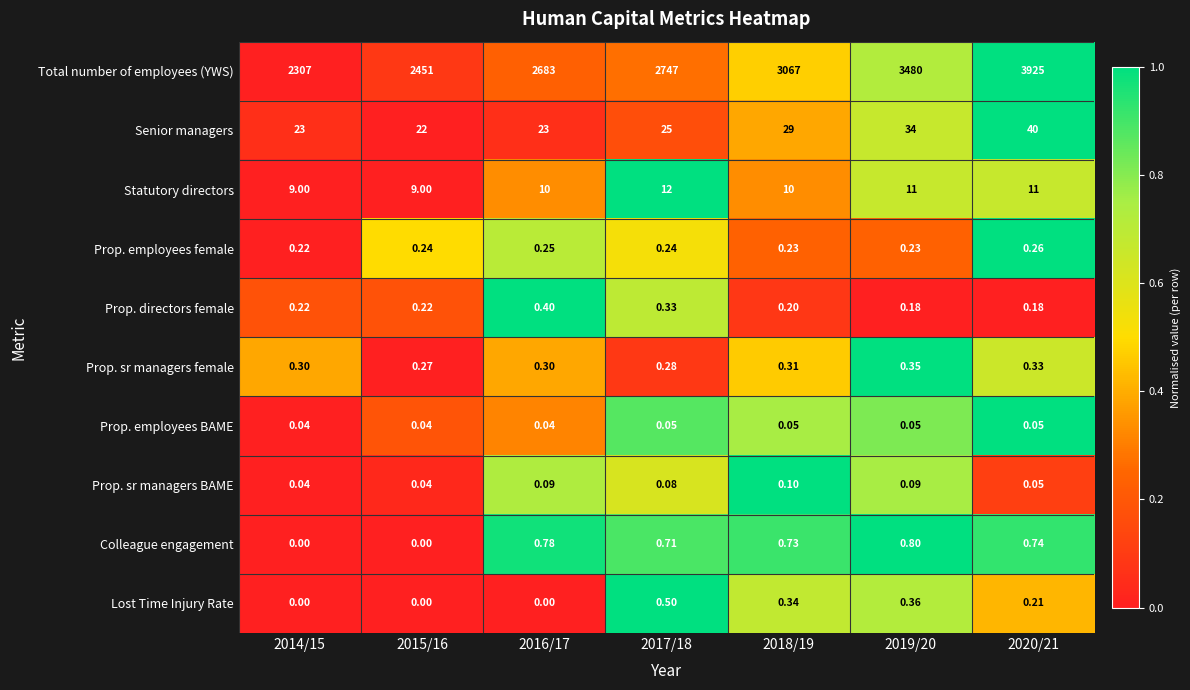

Is the value of Statutory directors at 2019/20 greater than the value of Colleague engagement at 2014/15?

Yes